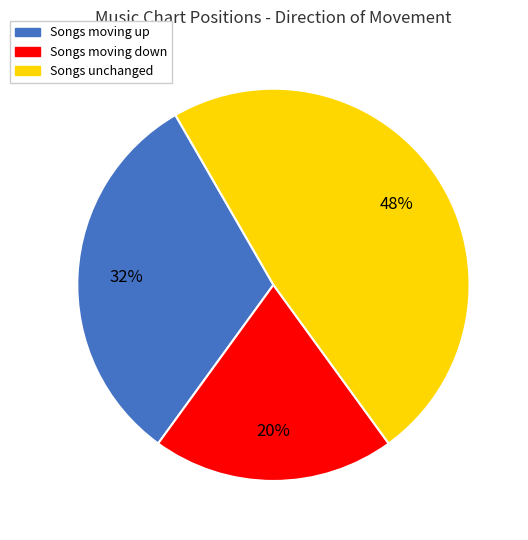

To the nearest percent, what is the difference between the largest and smallest slice percentages?

28%